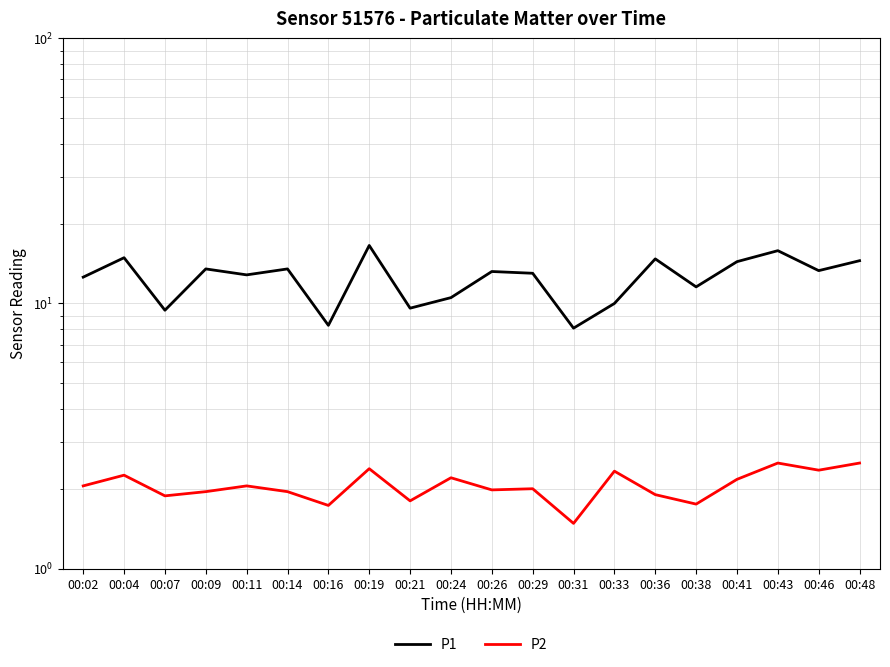

At which label is P1 closest to 12?

00:38